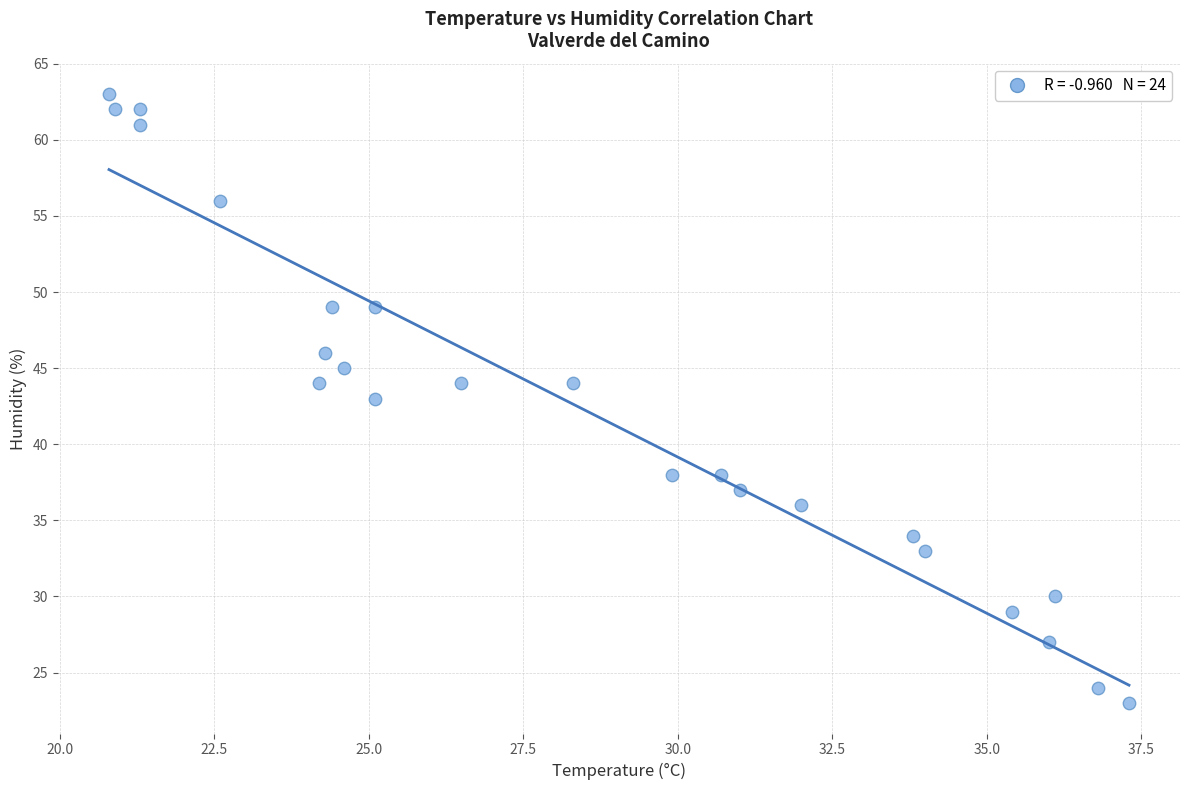

What is the range of Y values (max minus min)?

40